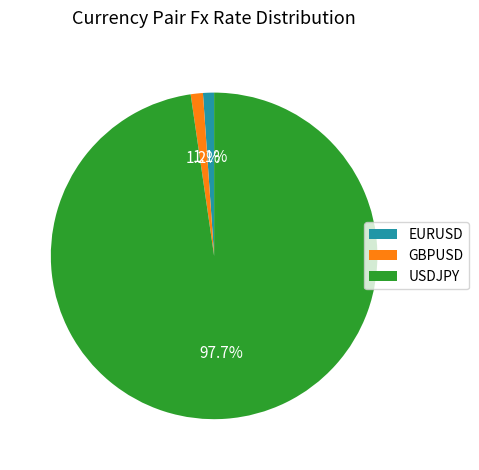

Is it true that USDJPY is 88% of the pie?

False